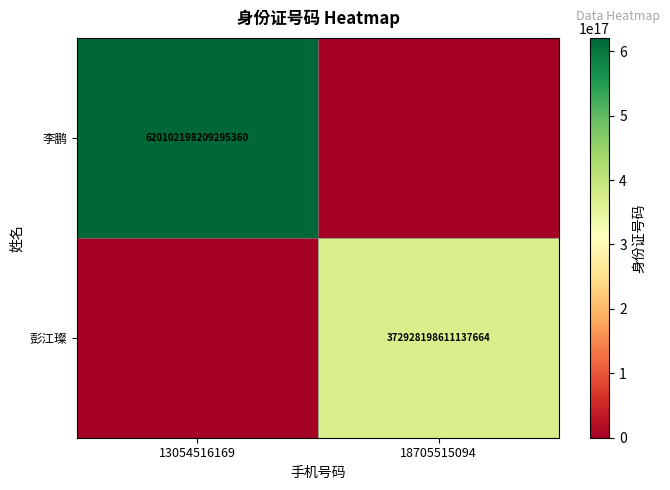

The value of 李鹏 at 13054516169 is 620102198209295360. True or false?

True